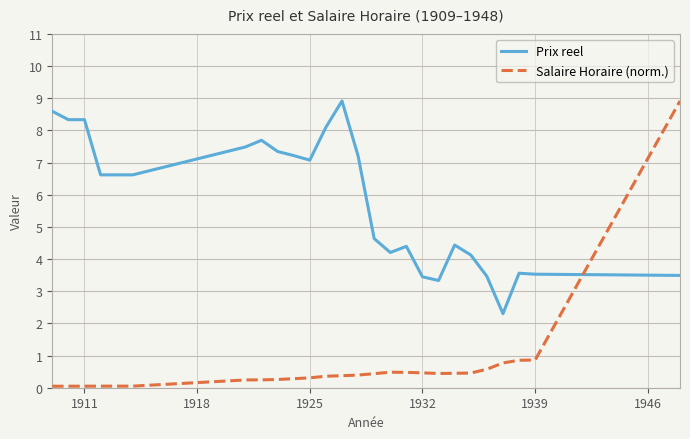

True or false: Salaire Horaire (norm.) and Prix reel intersect in this chart.

True